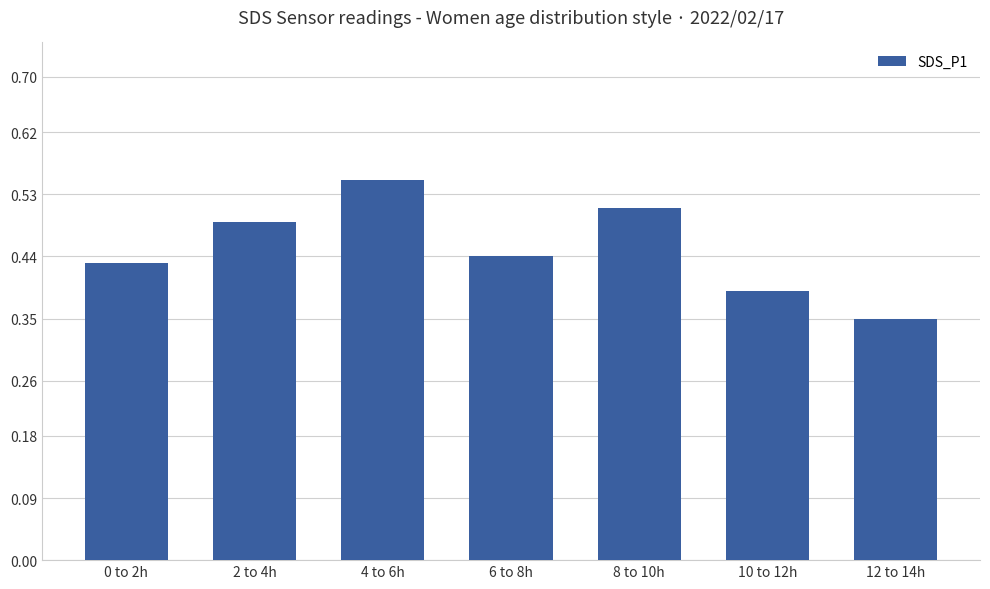

At which category does the chart reach its peak across all series?

4 to 6h